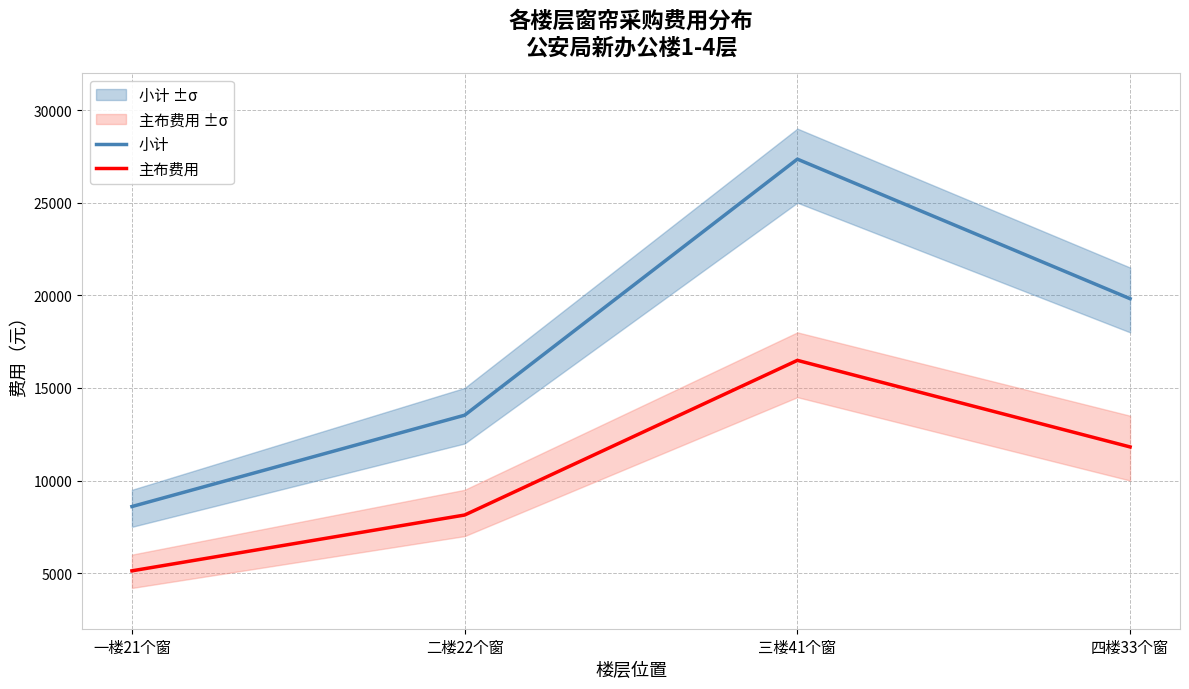

At which category is the sum across all series the highest?

三楼41个窗